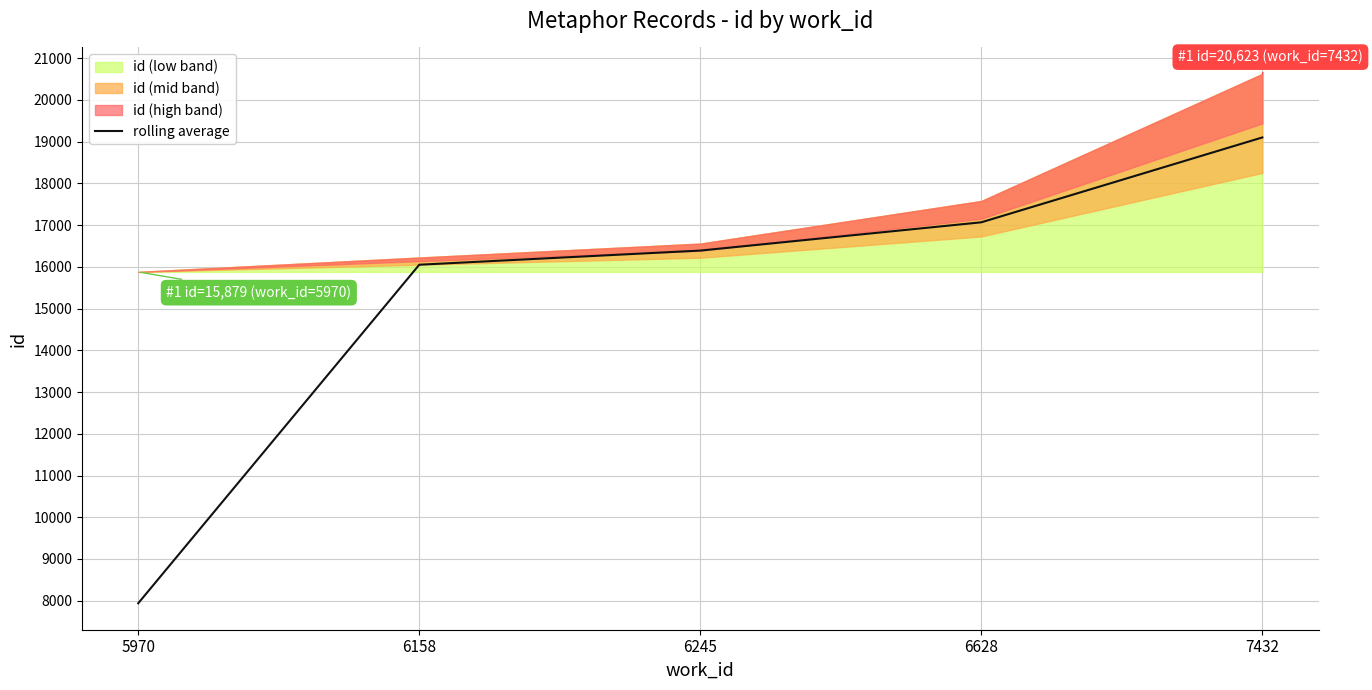

Read the value at 6245.

16390.0